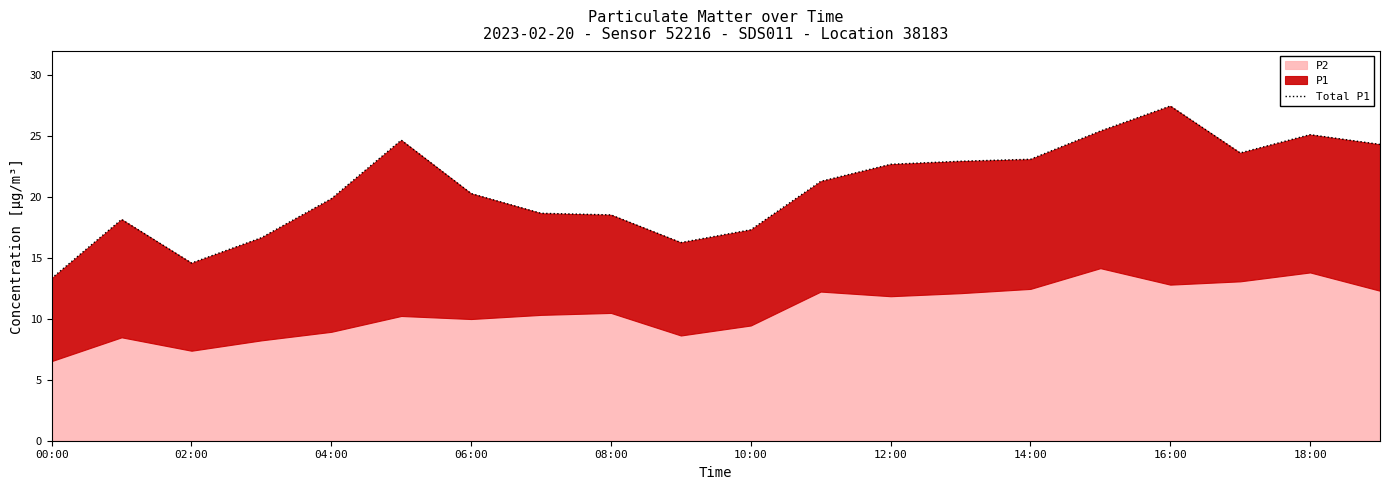

What is the average value?

20.7